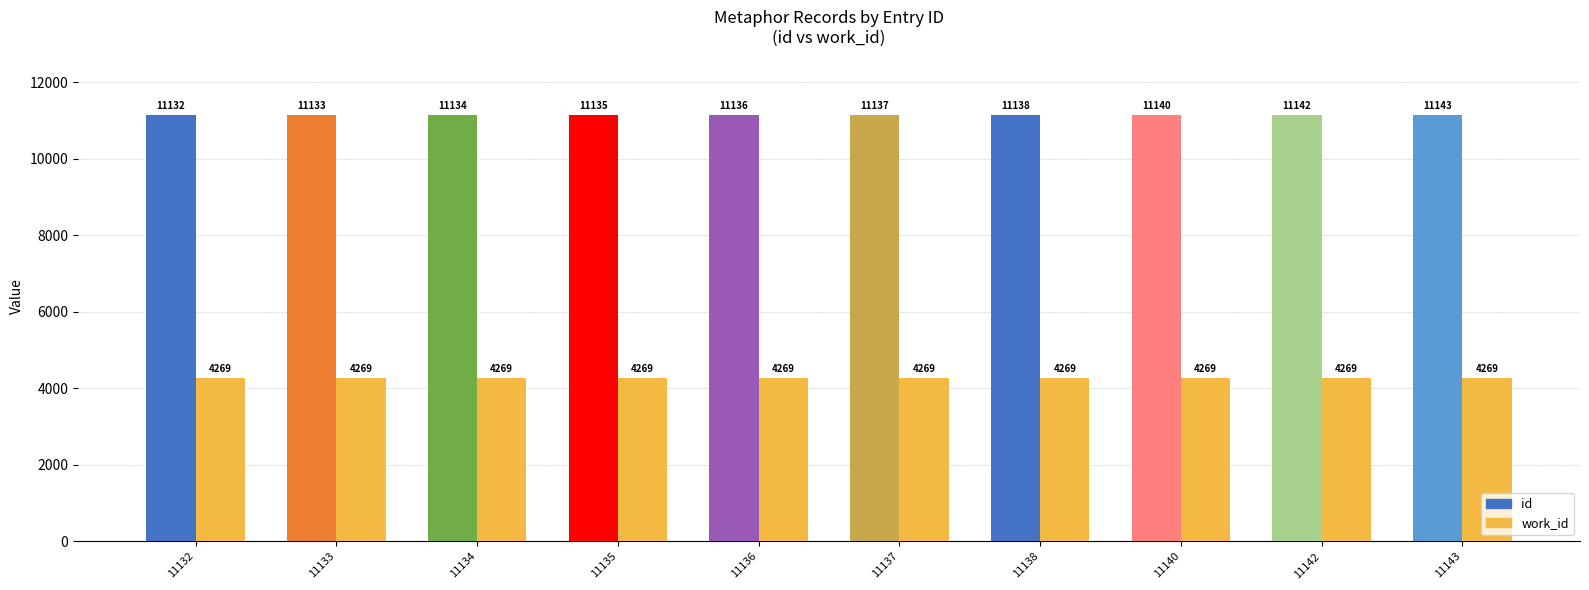

What are all the series names shown in the legend?

id, work_id